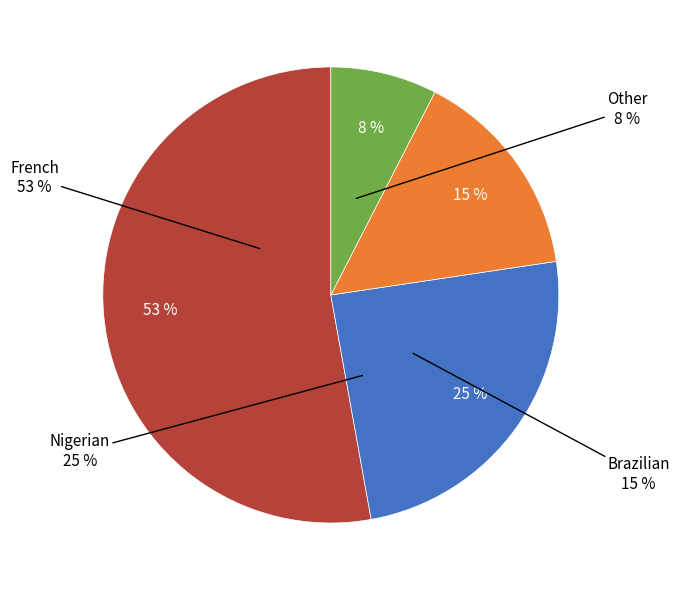

Approximately how many times larger is the value at Other compared to Nigerian?

0.3